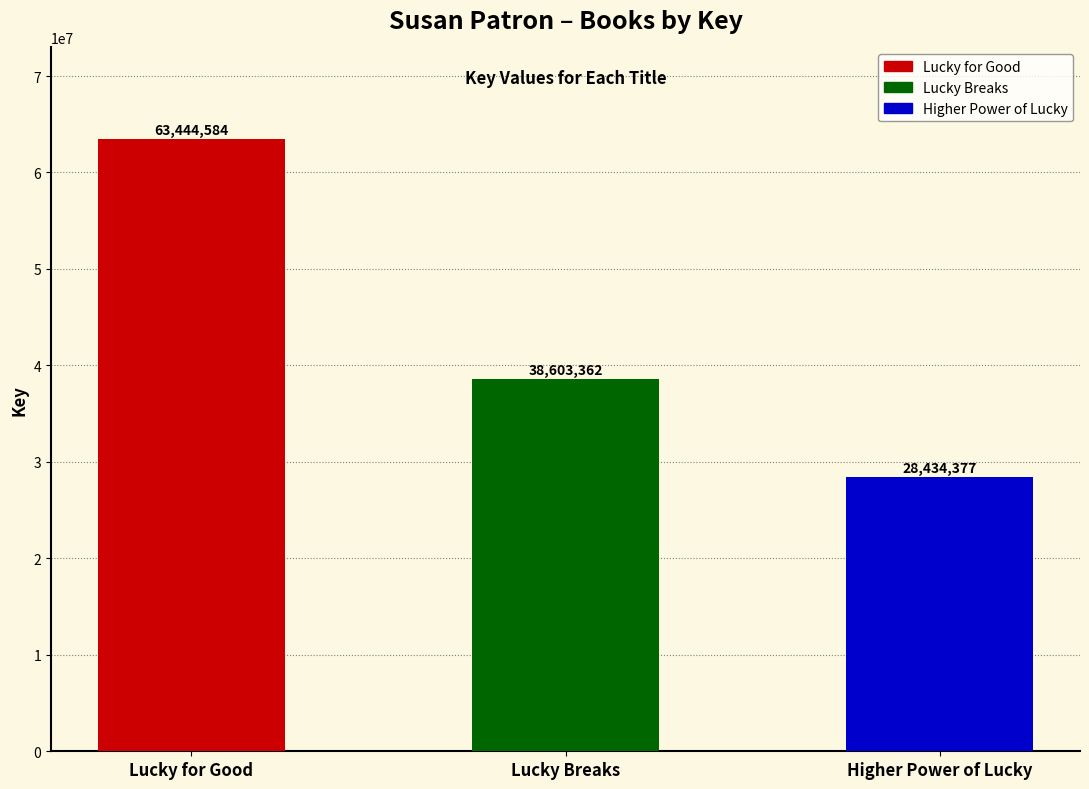

Read the value at Lucky Breaks, to the nearest 10.

38603360